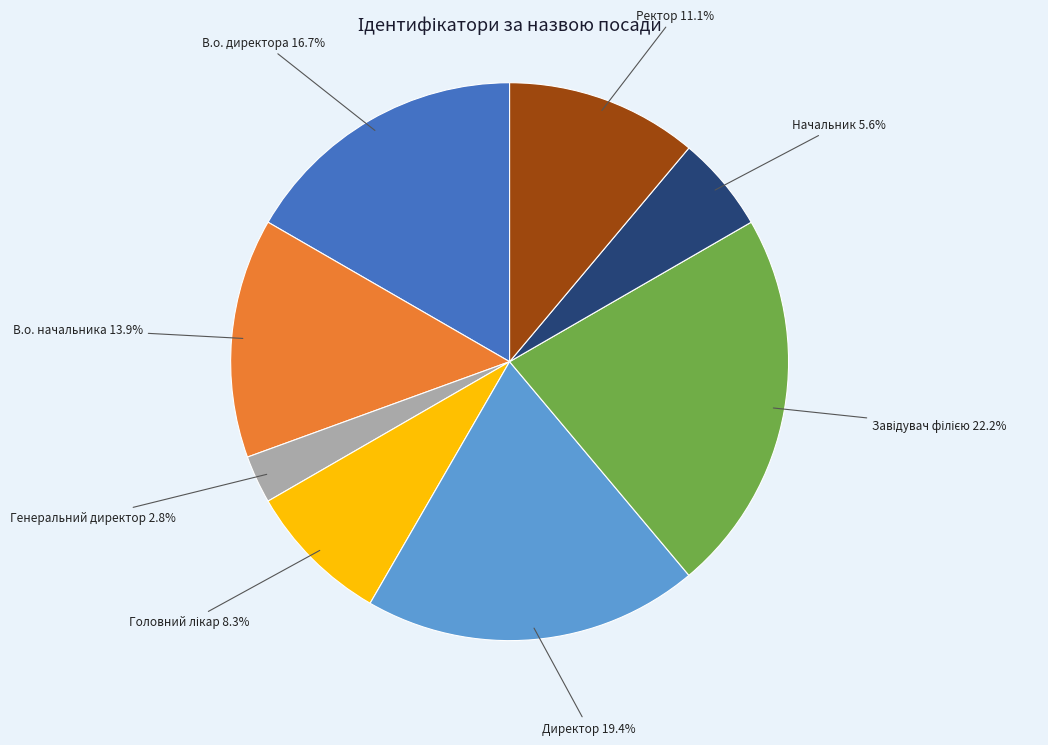

What portion of the pie excludes Начальник?

94.4%